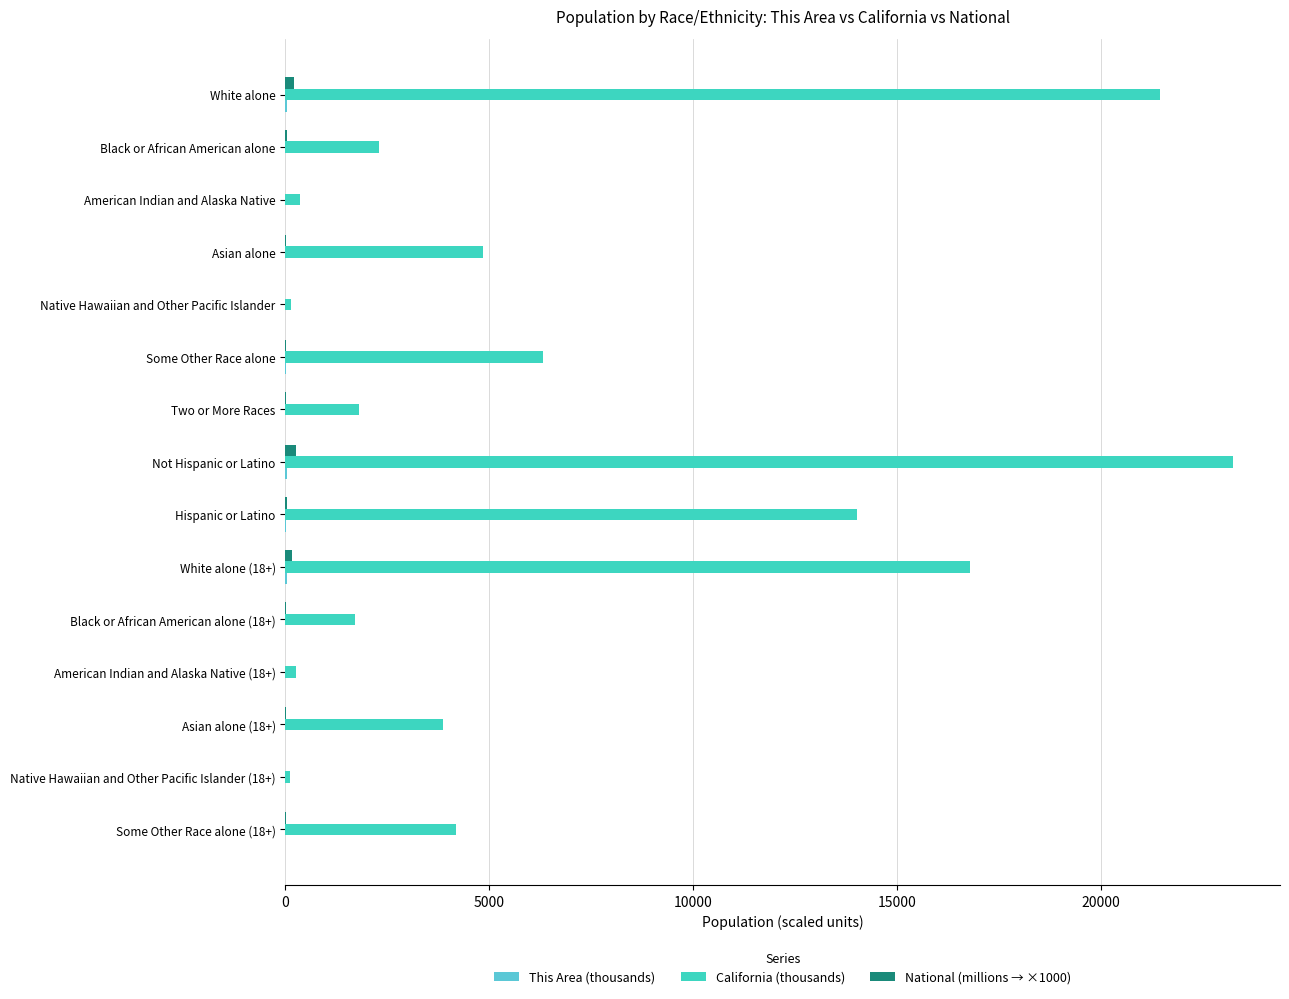

How many categories are shown in the chart?

15